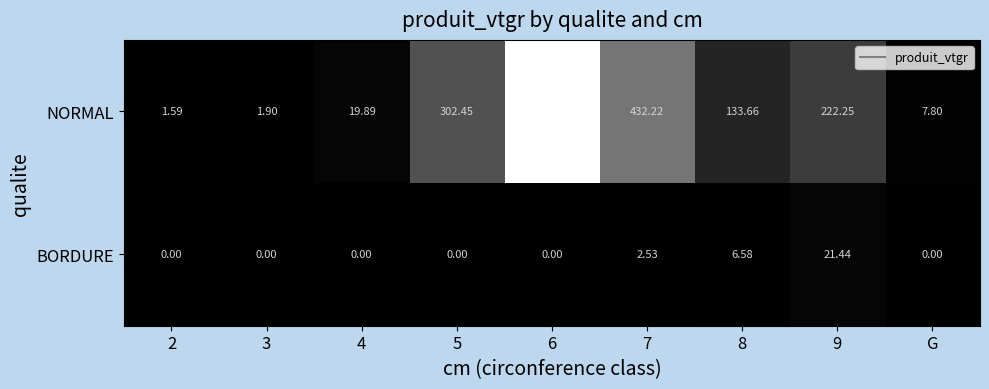

Which series has the largest total across all categories?

NORMAL